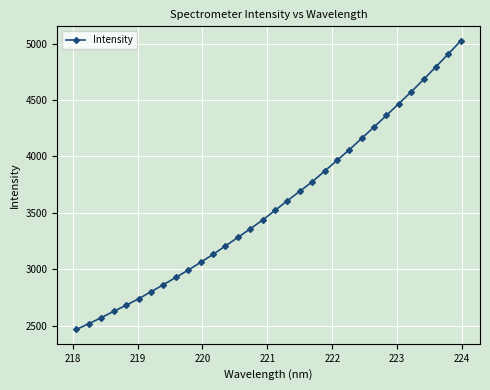

What is the sum of all values?

114363.6